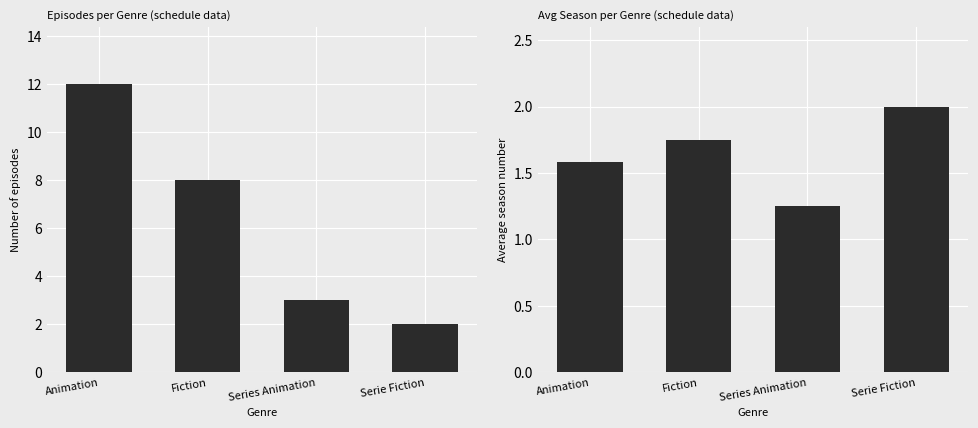

Reading left to right, what are all the values shown in this chart?

Episode count: Animation=12.0	Fiction=8.0	Series Animation=3.0	Serie Fiction=2.0
Avg season: Animation=1.6	Fiction=1.8	Series Animation=1.2	Serie Fiction=2.0